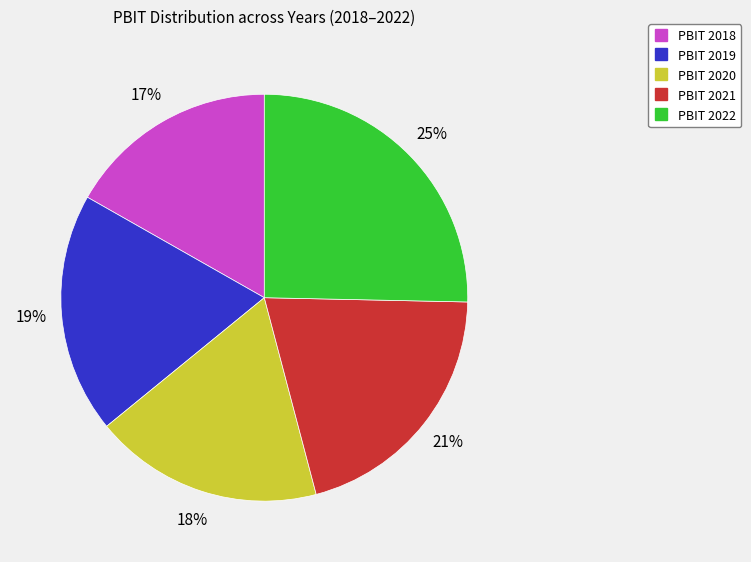

Combined, do PBIT 2022 and PBIT 2021 account for over 50%?

No